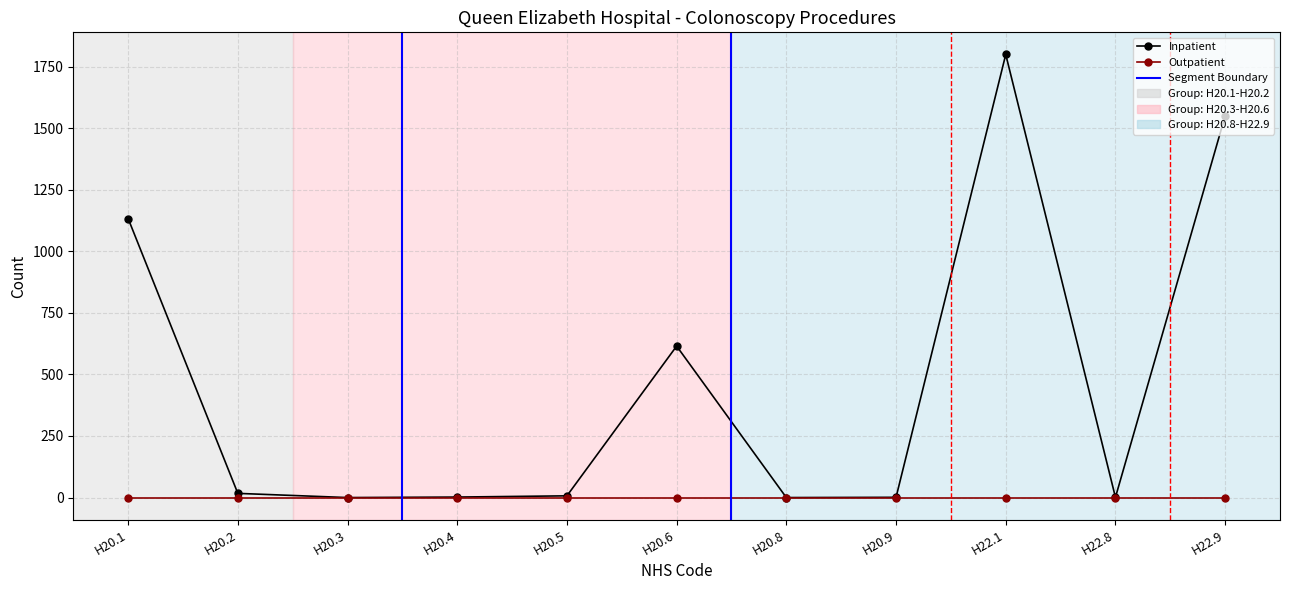

The chart shows a value of 400 at H20.6. True or false?

False